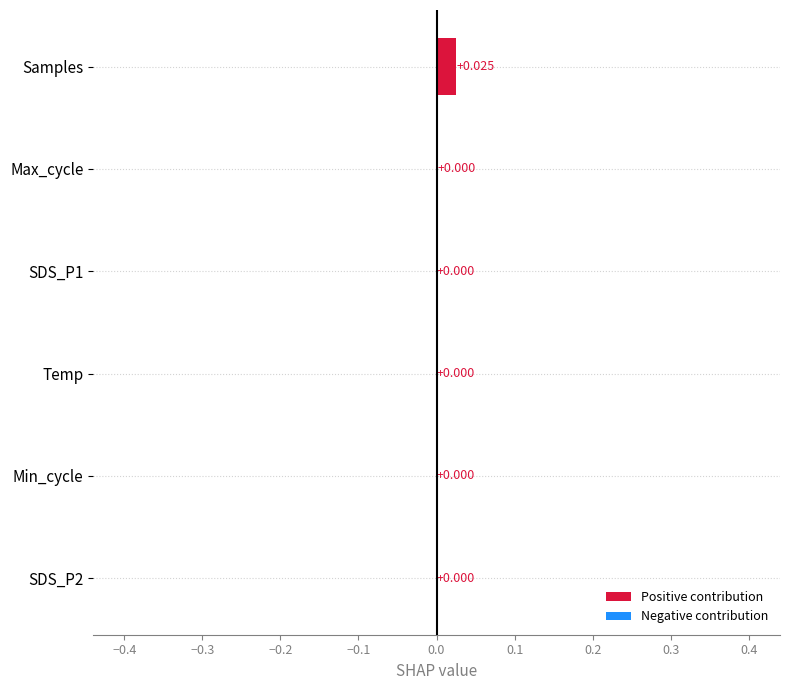

Which has a higher value, SDS_P2 or Samples?

Samples